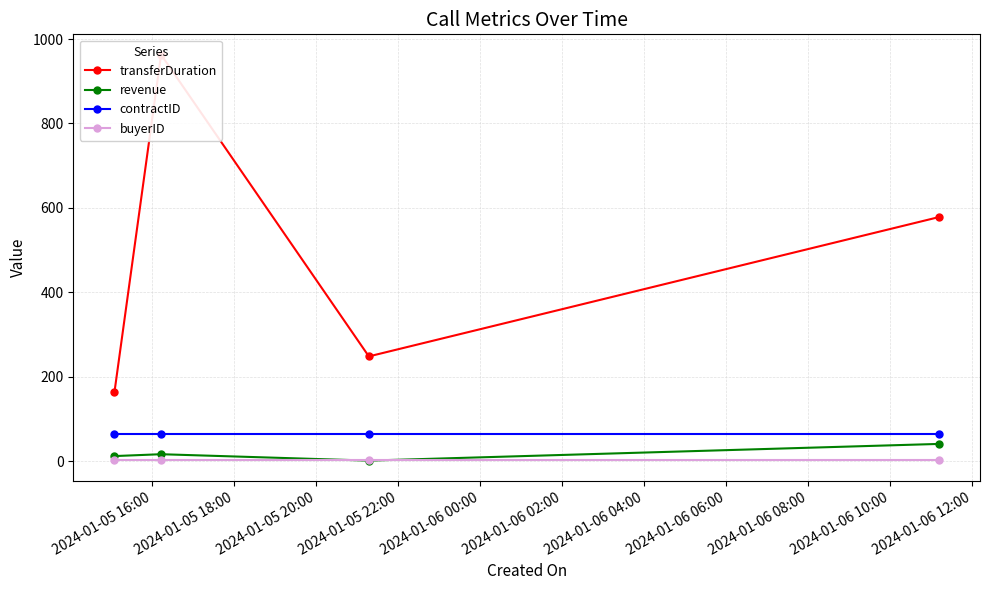

True or false: contractID has more than 1 interior local peaks.

False